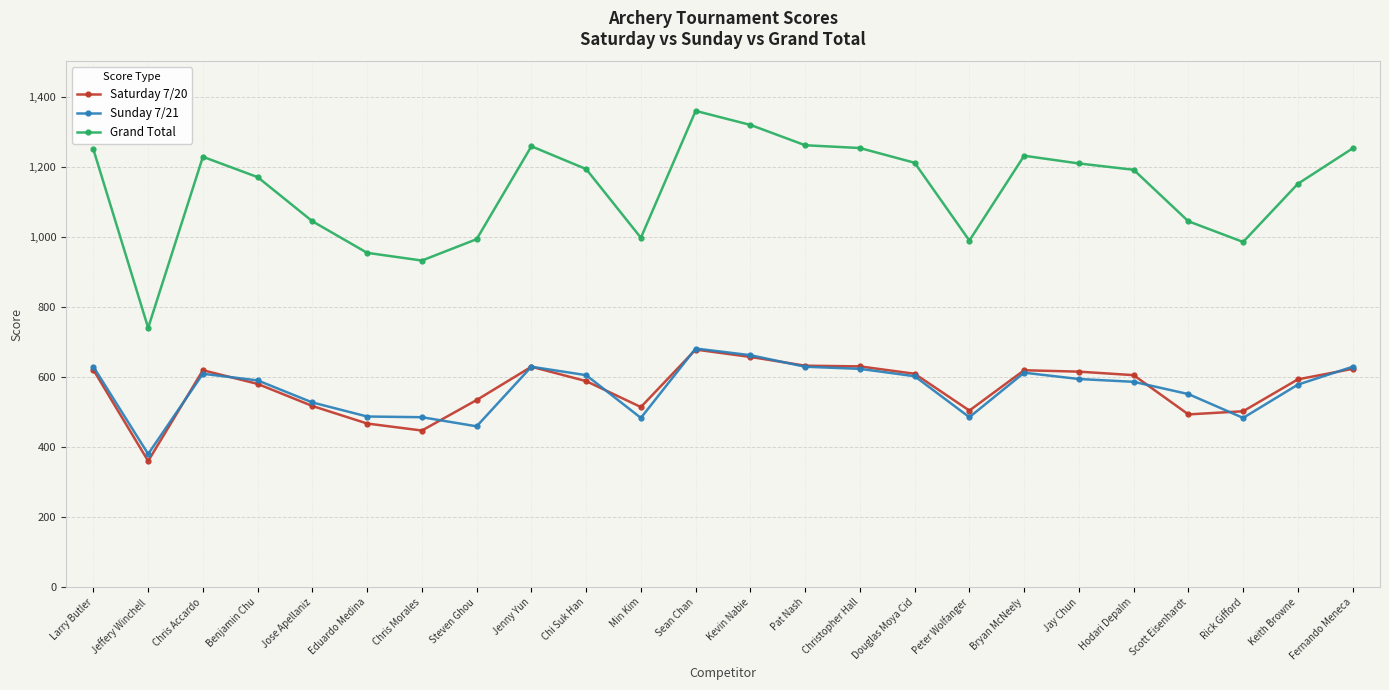

What is the difference between the Sunday 7/21 values at Jenny Yun and Christopher Hall?

6